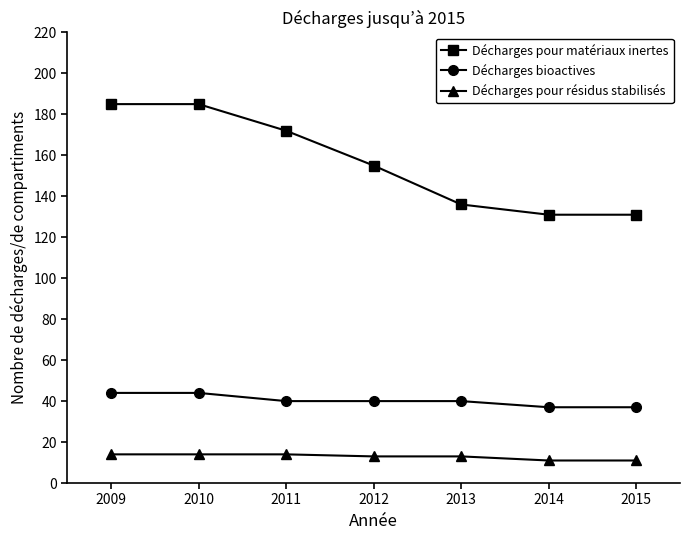

What is the difference between the Décharges bioactives values at 2014 and 2010?

7